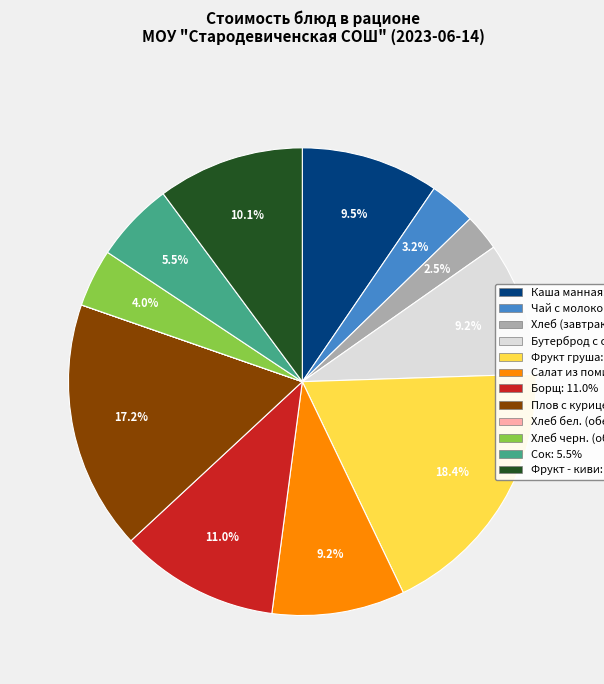

Does any single category account for the majority?

No